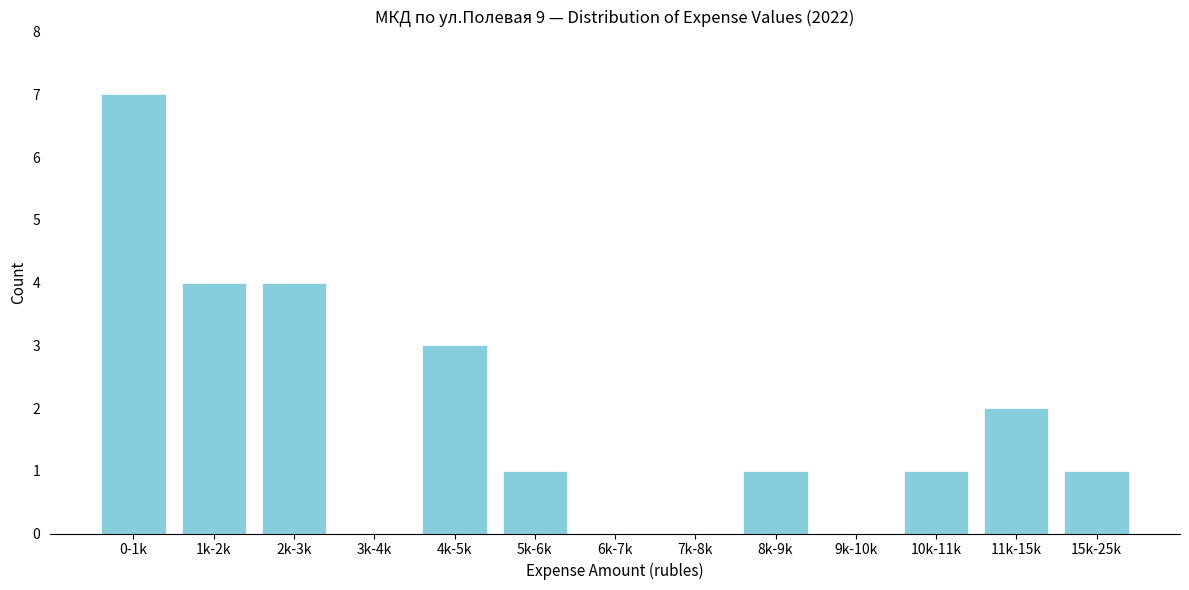

Reading left to right, transcribe all the data shown in this chart.

0-1k=7	1k-2k=4	2k-3k=4	3k-4k=0	4k-5k=3	5k-6k=1	6k-7k=0	7k-8k=0	8k-9k=1	9k-10k=0	10k-11k=1	11k-15k=2	15k-25k=1